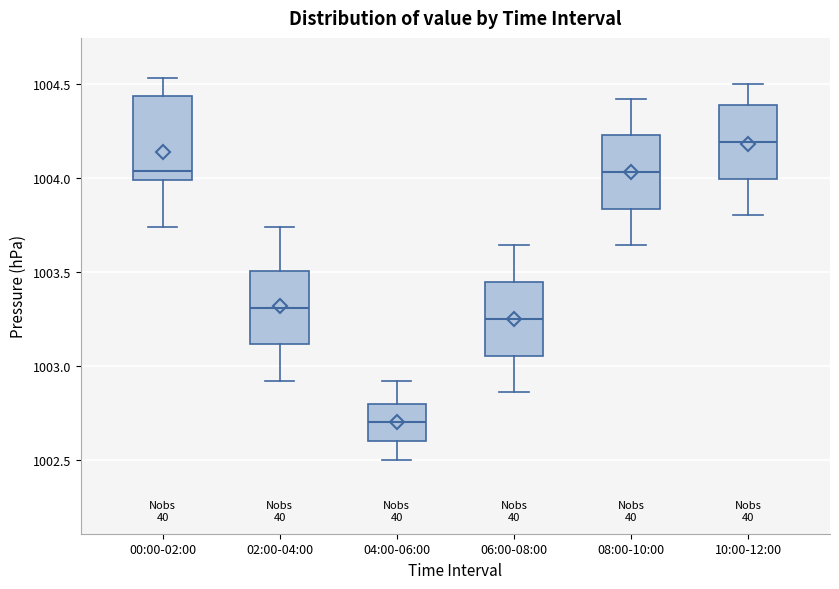

Which box has the lowest median line?

04:00-06:00